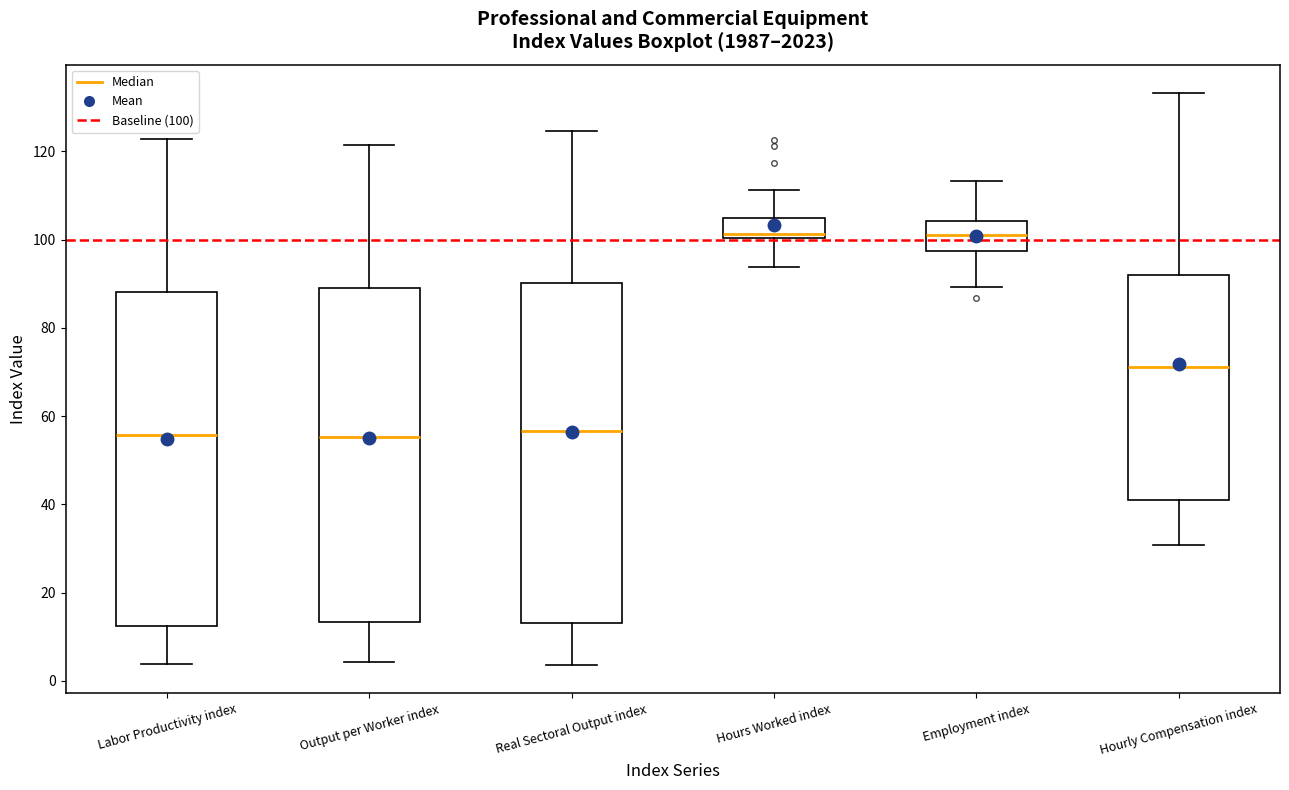

Reading left to right, transcribe this box plot: for each box, give where its median line is, the range the box spans, and where its two whiskers end, as read against the y-axis. The values are not printed on the chart, so give them approximately, as read against the axis.

Labor Productivity index: median 56, box 12 to 88, whiskers 4 to 122
Output per Worker index: median 56, box 14 to 88, whiskers 4 to 122
Real Sectoral Output index: median 56, box 14 to 90, whiskers 4 to 124
Hours Worked index: median 102, box 100 to 104, whiskers 94 to 112
Employment index: median 102, box 98 to 104, whiskers 90 to 114
Hourly Compensation index: median 72, box 40 to 92, whiskers 30 to 134